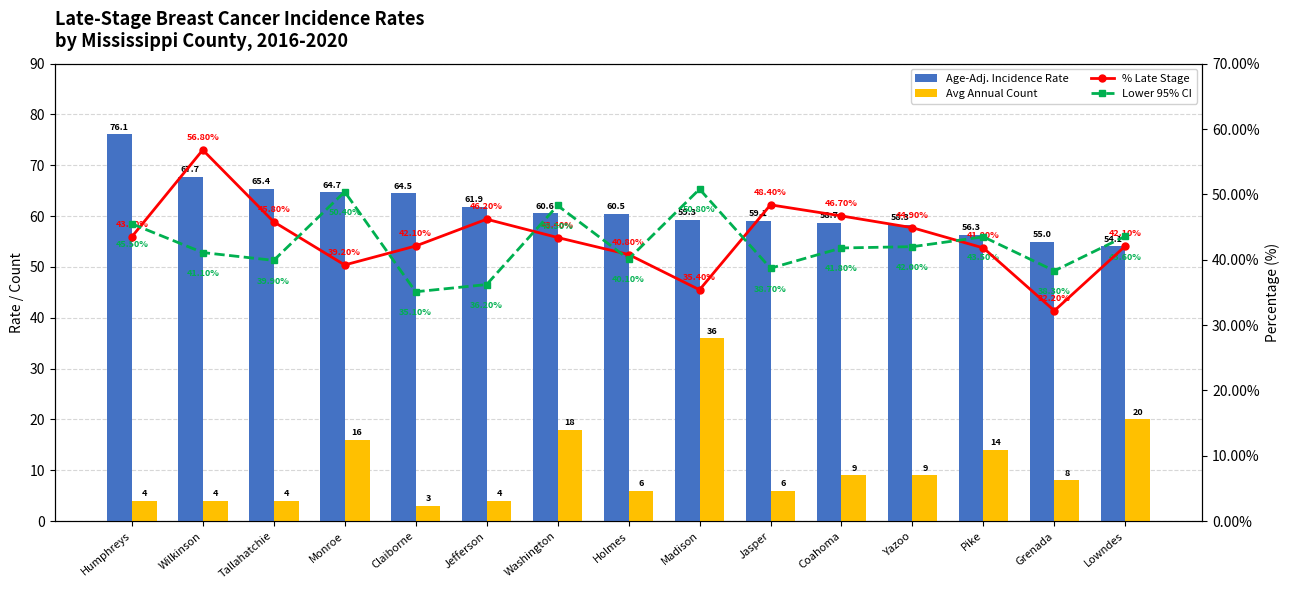

What is the highest value of the % Late Stage series?

56.8